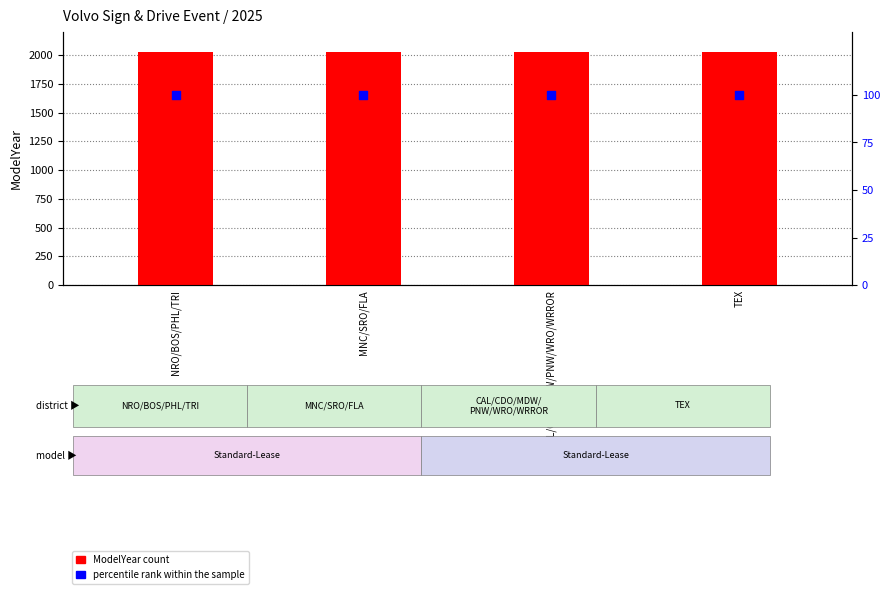

Which series has the largest total across all categories?

ModelYear